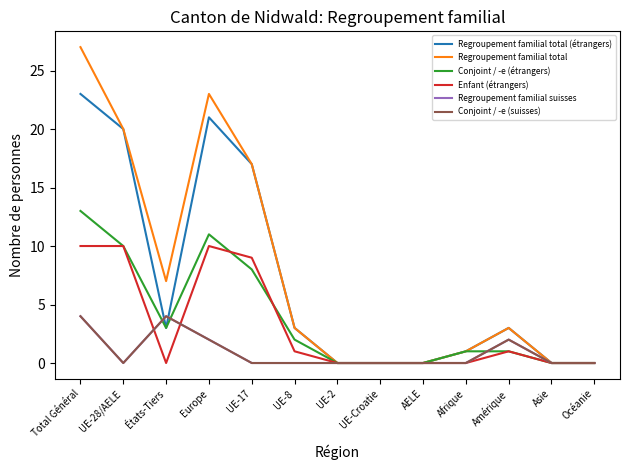

How many interior local peaks does the Conjoint / -e (suisses) series have?

2